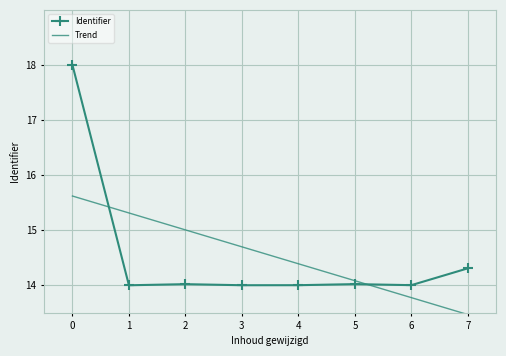

Is the value of Trend at 6 greater than the value of Identifier at 1?

No